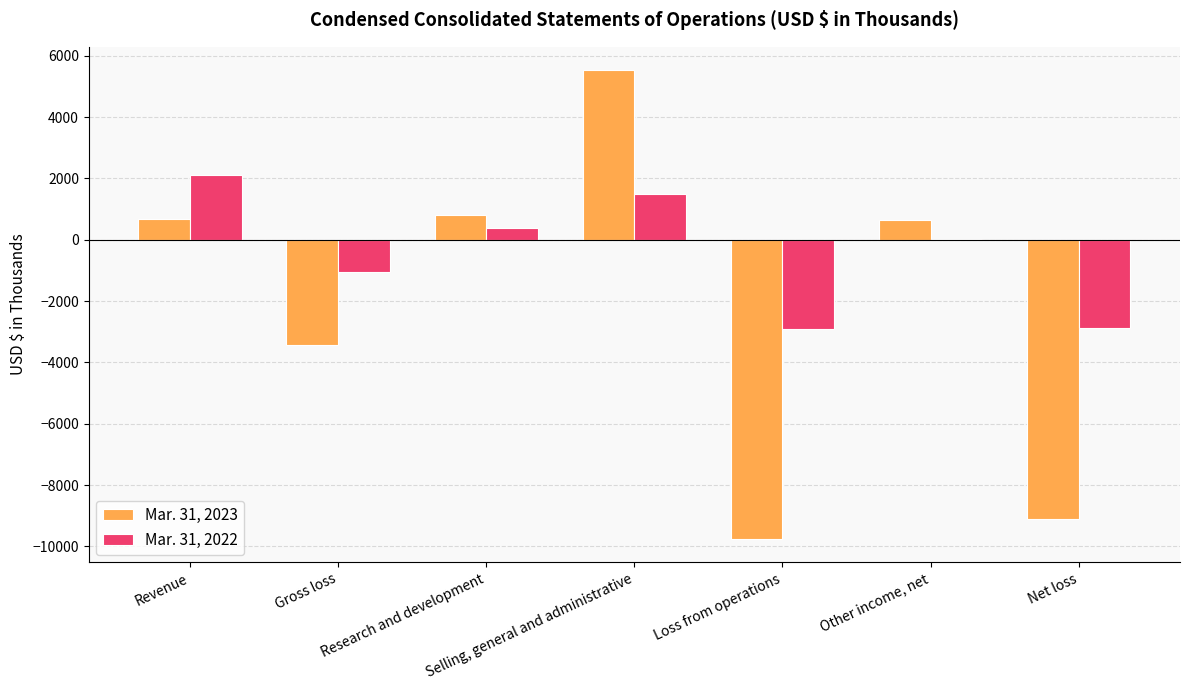

Are the bars horizontal?

No